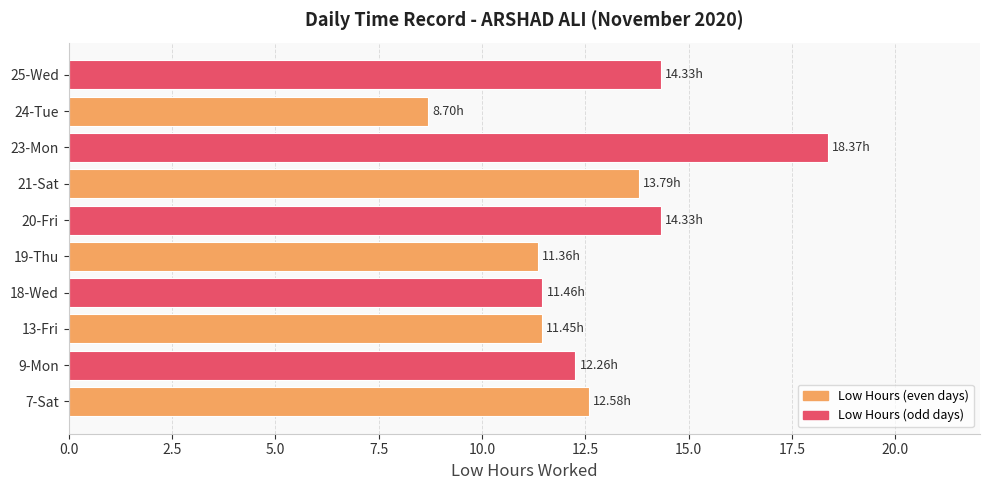

Are the bars grouped side by side (vs. stacked)?

No